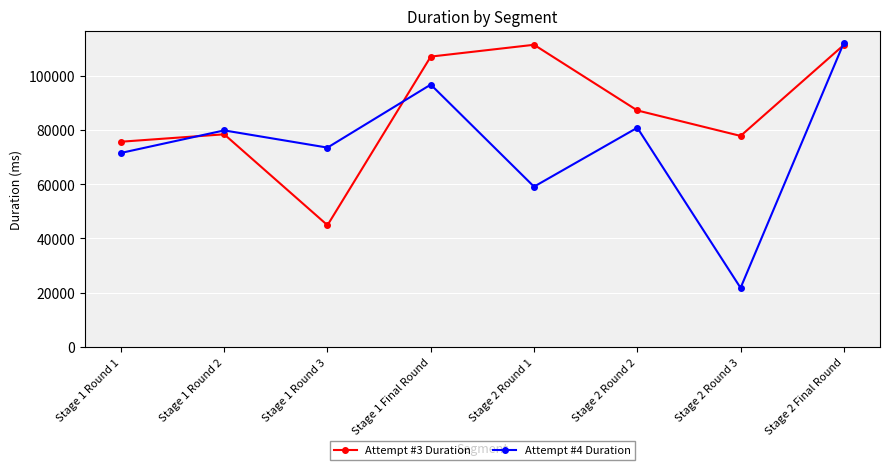

At Stage 1 Round 3, list the series in order from smallest to largest.

Attempt #3 Duration, Attempt #4 Duration